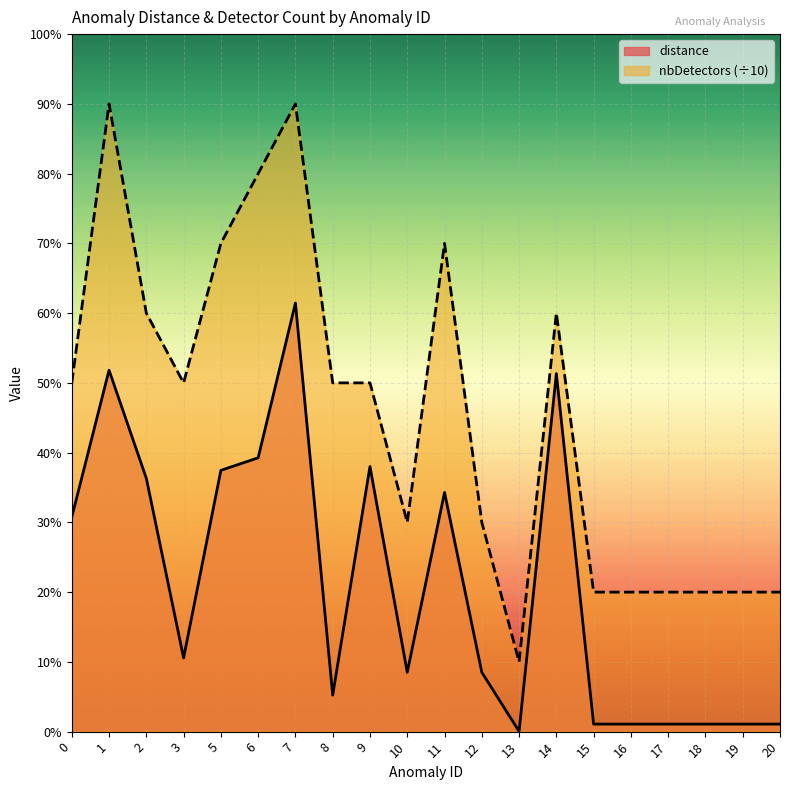

How many nbDetectors values are between 0 and 1?

20